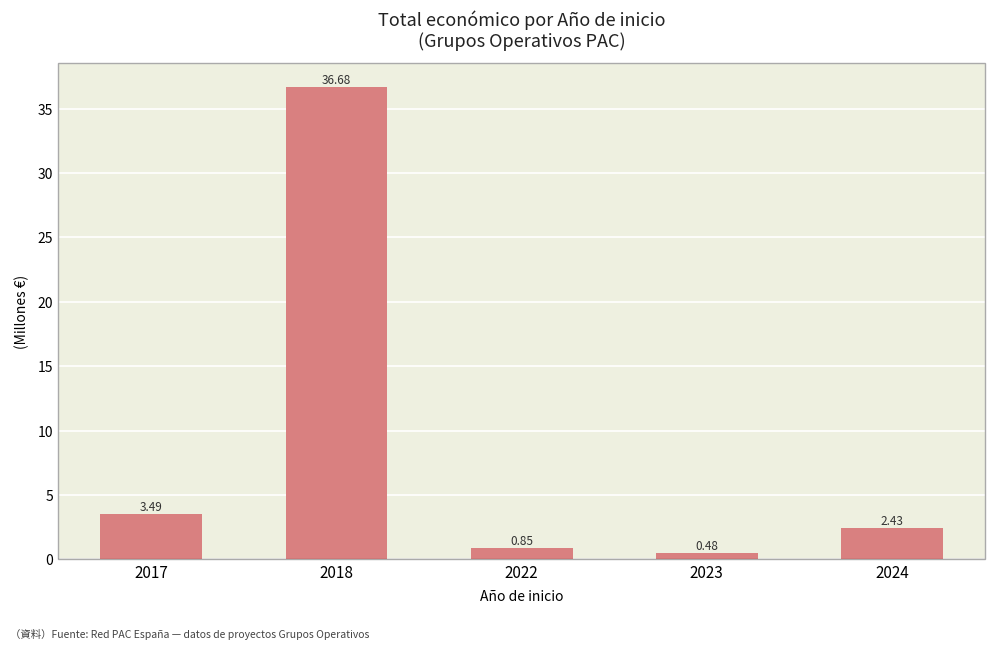

What is the difference between the second highest and second lowest values?

2.6